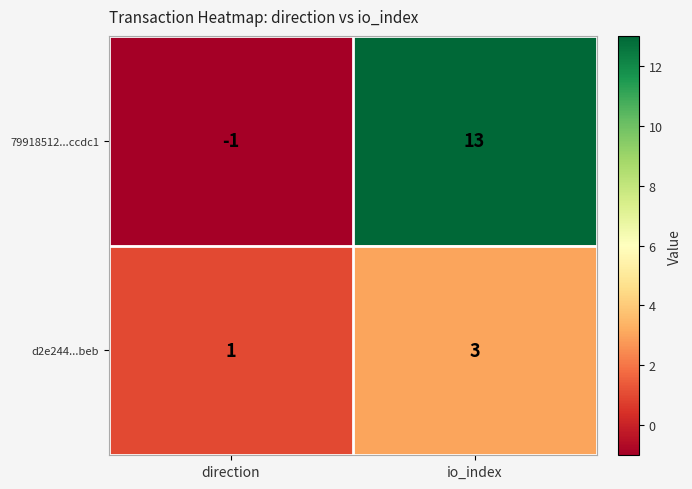

Reading left to right, list all the values displayed in this chart.

79918512...ccdc1: direction=-1	io_index=13
d2e244...beb: direction=1	io_index=3